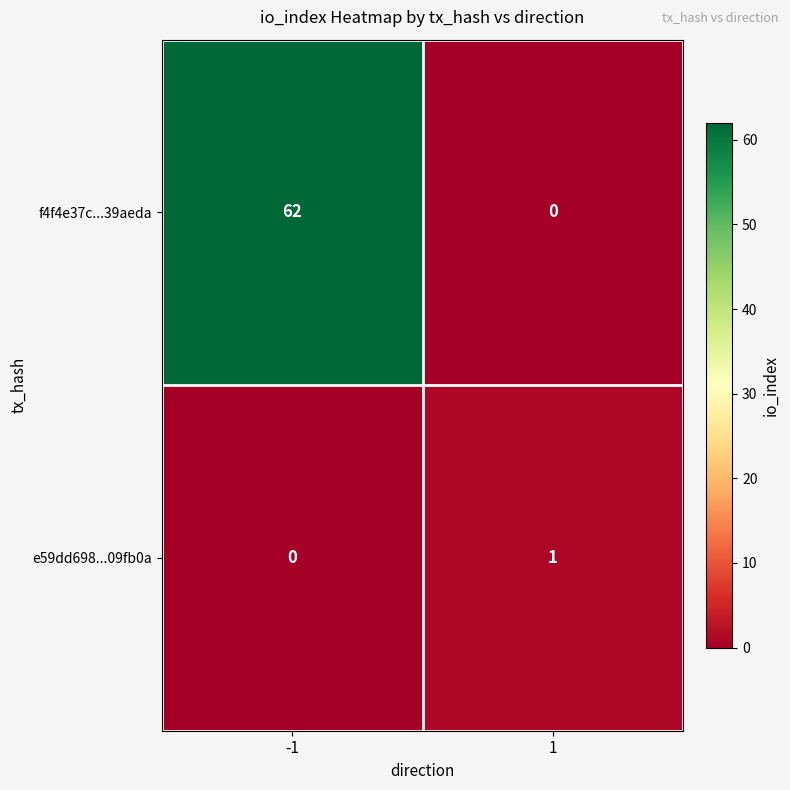

Count the number of categories in the chart.

2